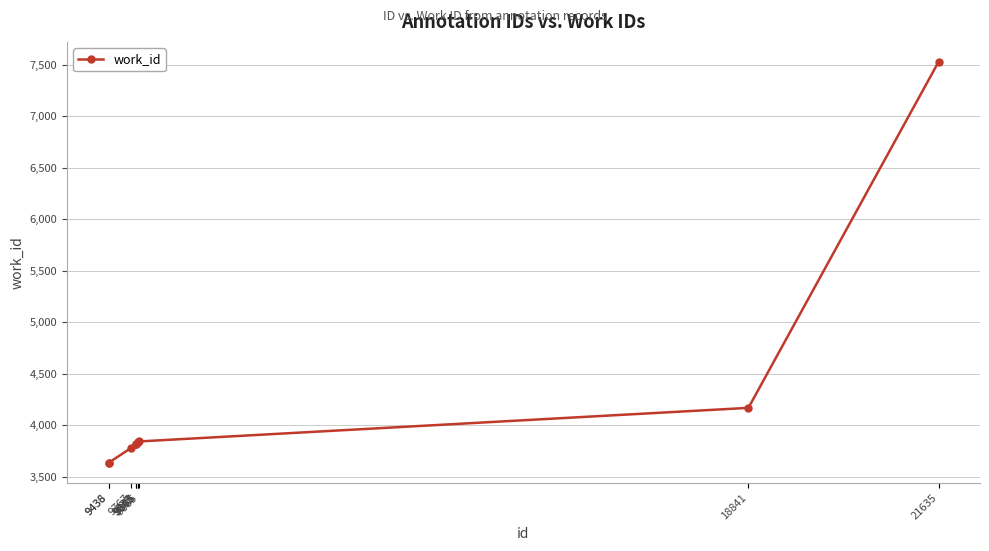

What is the maximum value shown in the chart?

7526